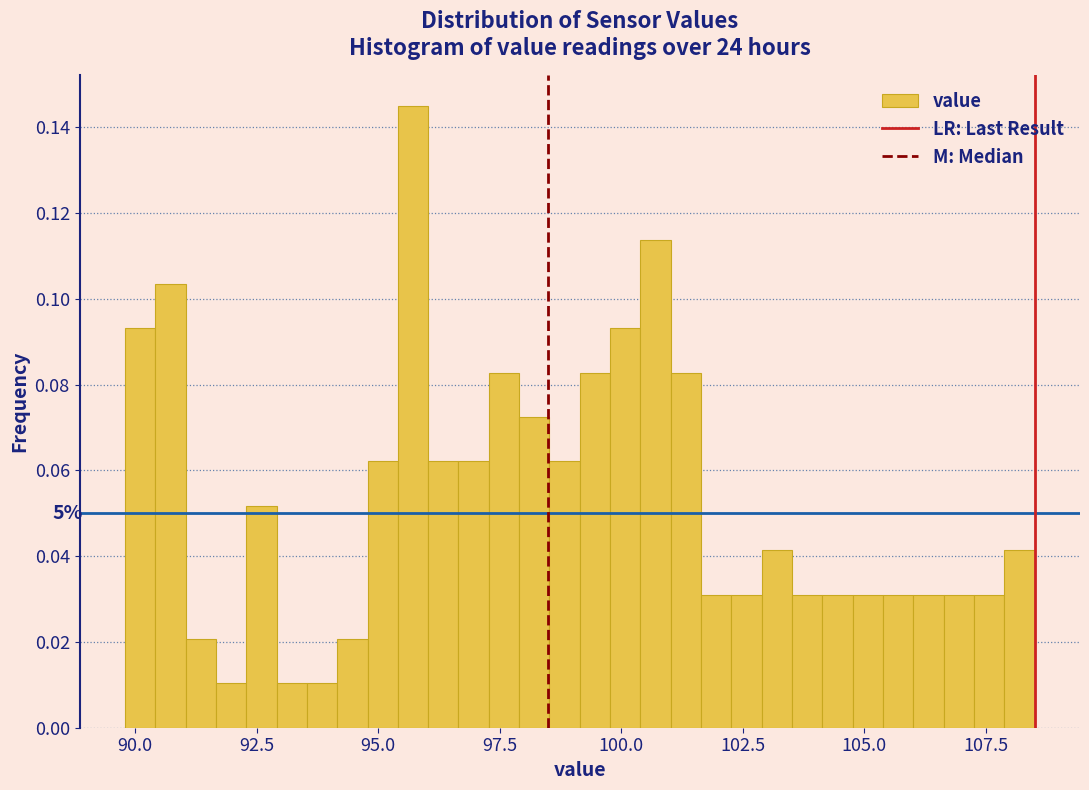

Read against the x-axis, roughly where is the centre of the tallest bar?

95.5